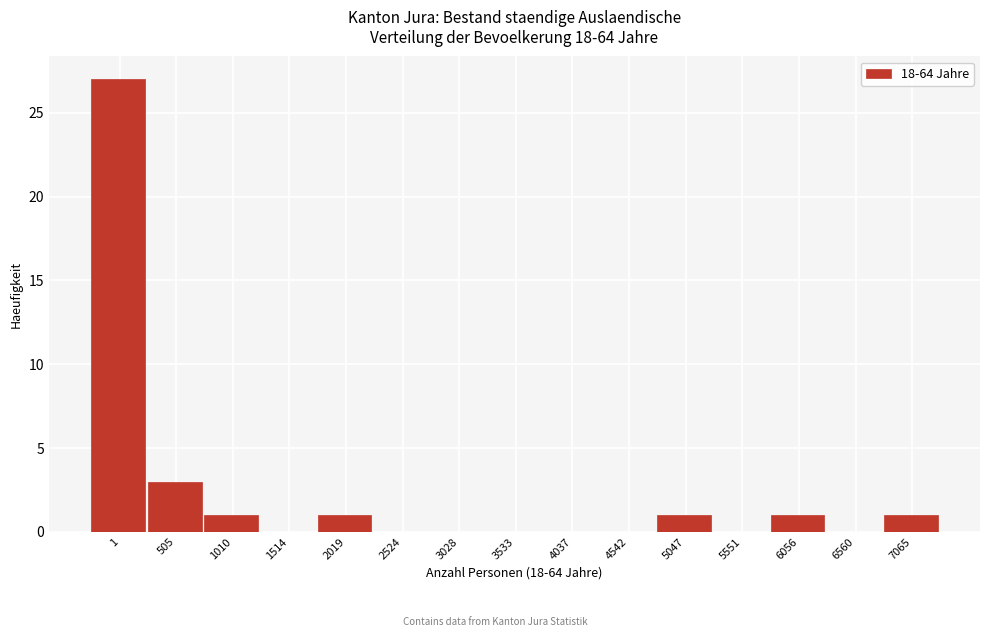

Reading right to left, transcribe all the data shown in this chart.

7065=1	6560=0	6056=1	5551=0	5047=1	4542=0	4037=0	3533=0	3028=0	2524=0	2019=1	1514=0	1010=1	505=3	1=27